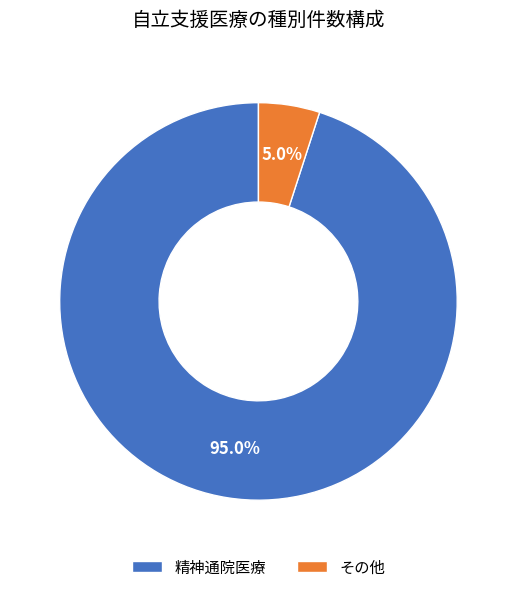

Which slice is the largest?

精神通院医療